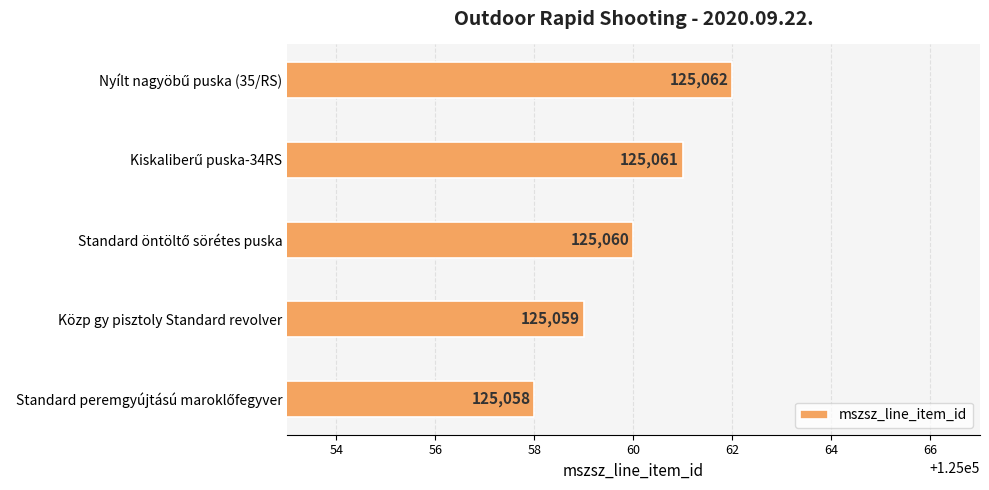

What is the maximum value shown in the chart?

125062